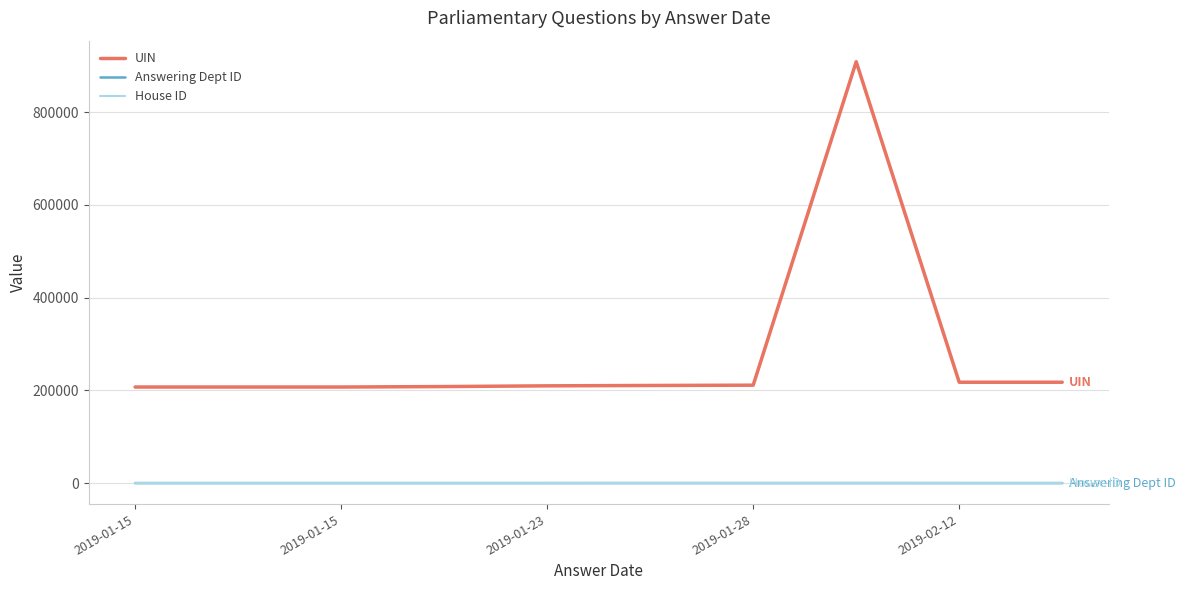

Which series has the largest total across all categories?

UIN